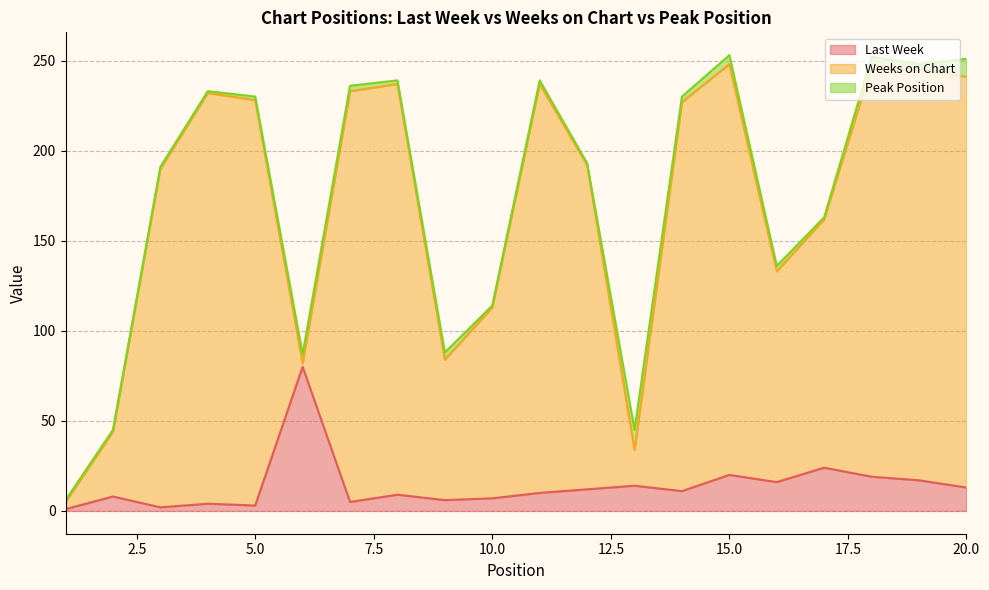

True or false: Last Week and Weeks on Chart intersect in this chart.

False